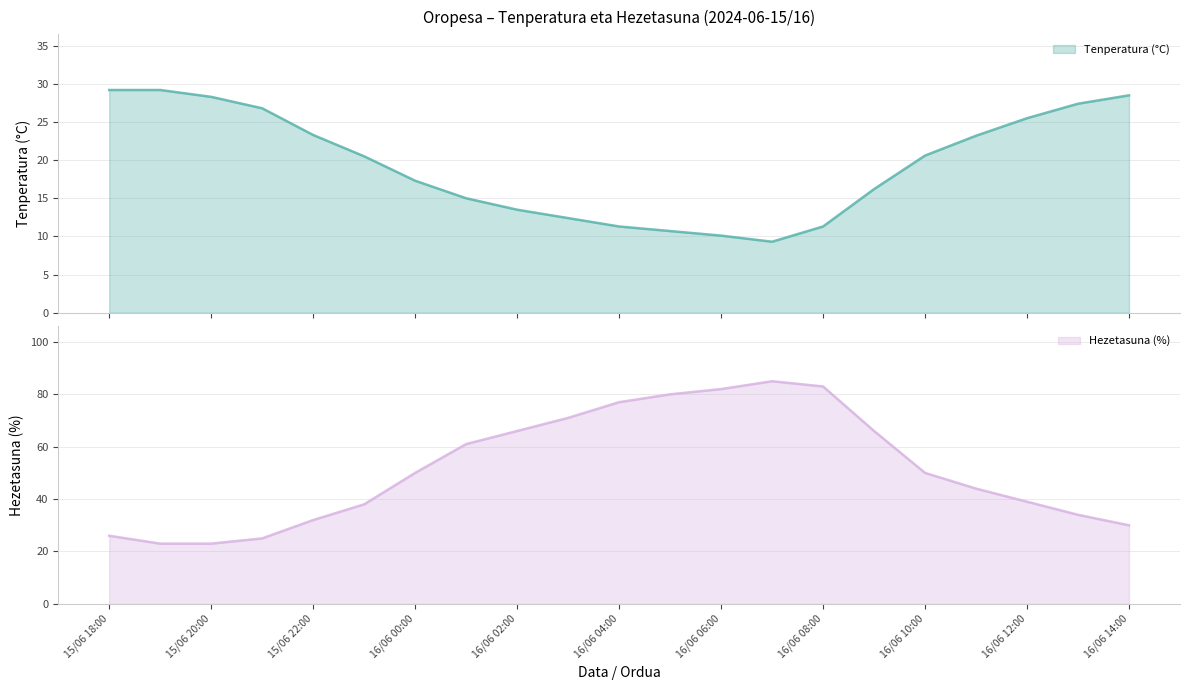

At which category is the sum across all series the highest?

16/06 07:00